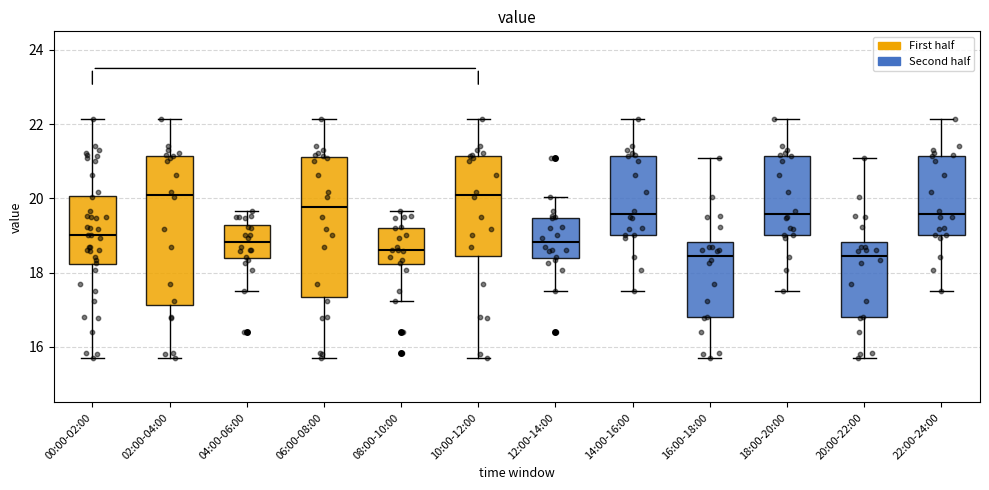

Reading left to right, read every box against the y-axis: the position of its median line, the range the box covers, and the ends of its whiskers. The values are not printed on the chart, so give them approximately, as read against the axis.

00:00-02:00: median 19.0, box 18.2 to 20.0, whiskers 15.8 to 22.2
02:00-04:00: median 20.2, box 17.2 to 21.2, whiskers 15.8 to 22.2
04:00-06:00: median 18.8, box 18.4 to 19.2, whiskers 17.6 to 19.6
06:00-08:00: median 19.8, box 17.4 to 21.2, whiskers 15.8 to 22.2
08:00-10:00: median 18.6, box 18.2 to 19.2, whiskers 17.2 to 19.6
10:00-12:00: median 20.2, box 18.4 to 21.2, whiskers 15.8 to 22.2
12:00-14:00: median 18.8, box 18.4 to 19.4, whiskers 17.6 to 20.0
14:00-16:00: median 19.6, box 19.0 to 21.2, whiskers 17.6 to 22.2
16:00-18:00: median 18.4, box 16.8 to 18.8, whiskers 15.8 to 21.2
18:00-20:00: median 19.6, box 19.0 to 21.2, whiskers 17.6 to 22.2
20:00-22:00: median 18.4, box 16.8 to 18.8, whiskers 15.8 to 21.2
22:00-24:00: median 19.6, box 19.0 to 21.2, whiskers 17.6 to 22.2